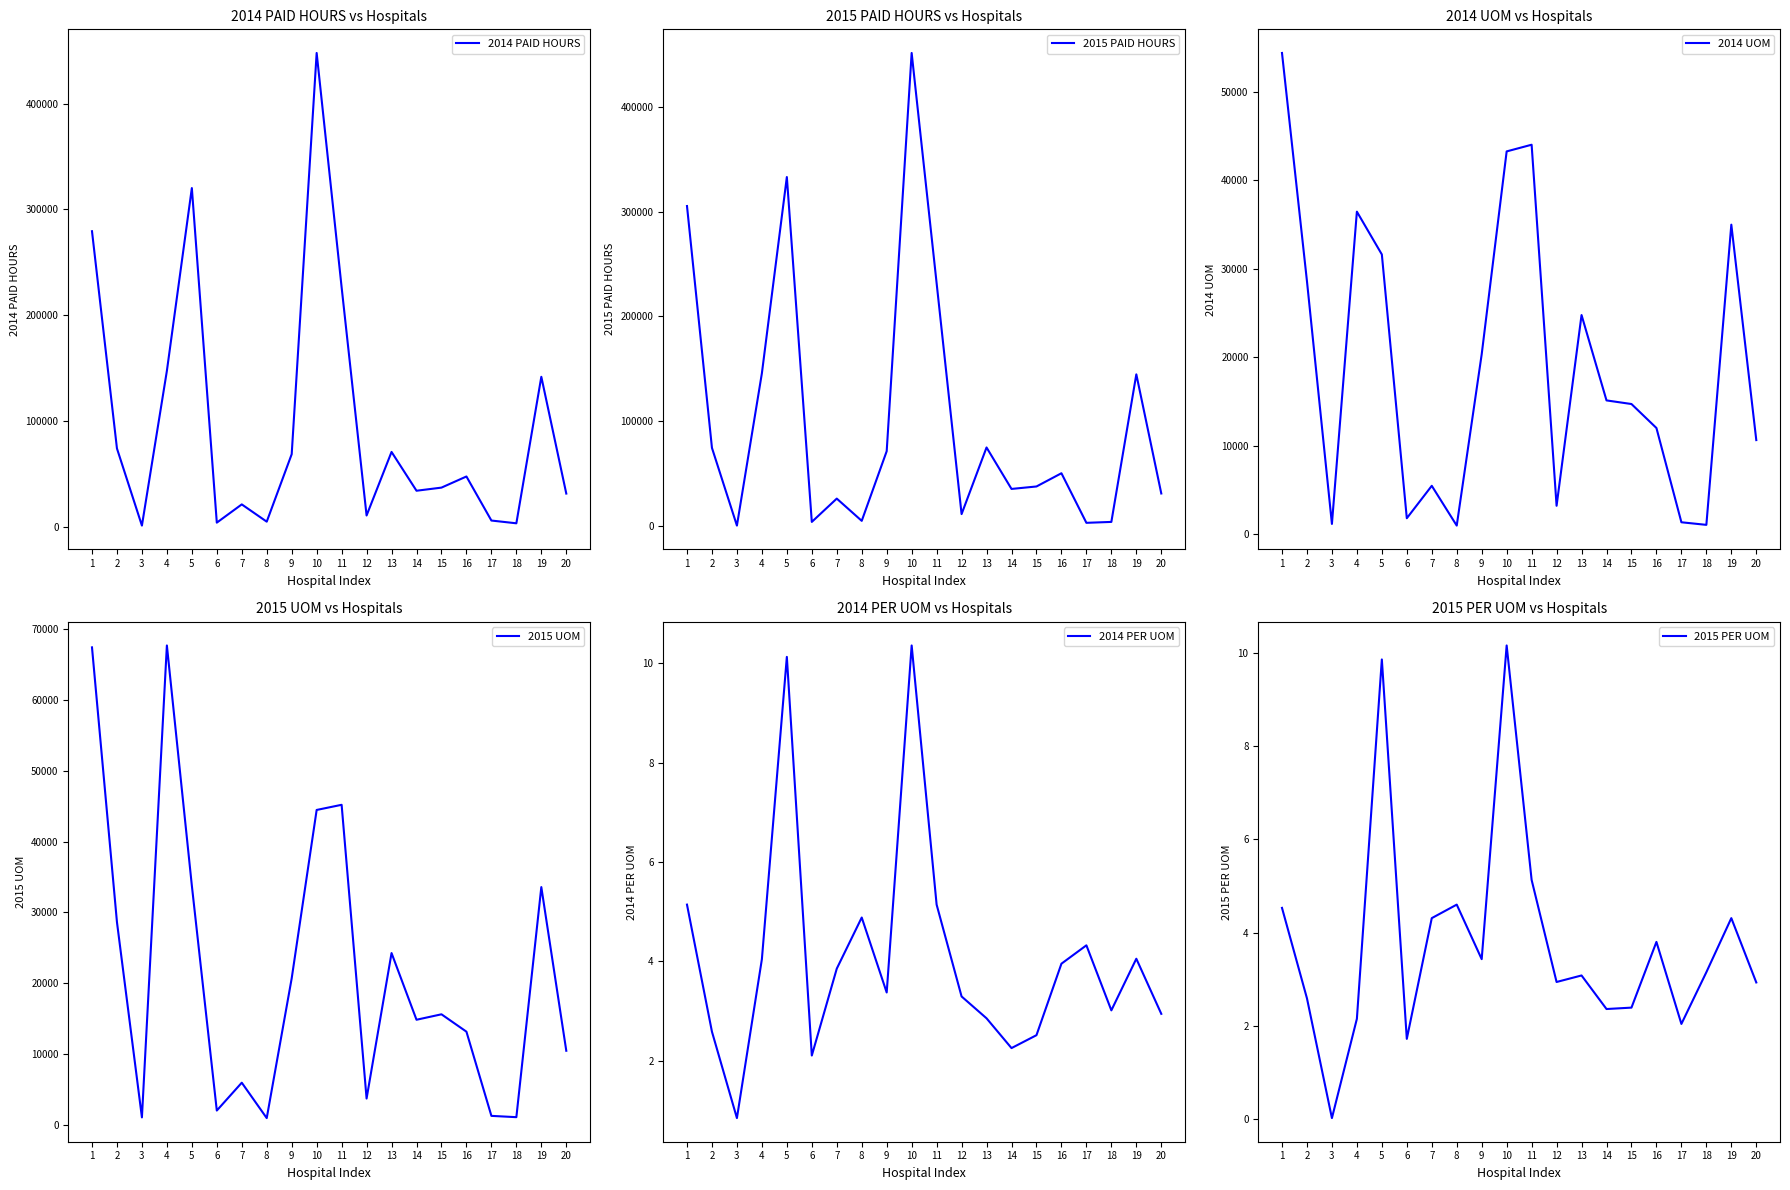

True or false: 2015 UOM and 2015 PER UOM intersect in this chart.

False